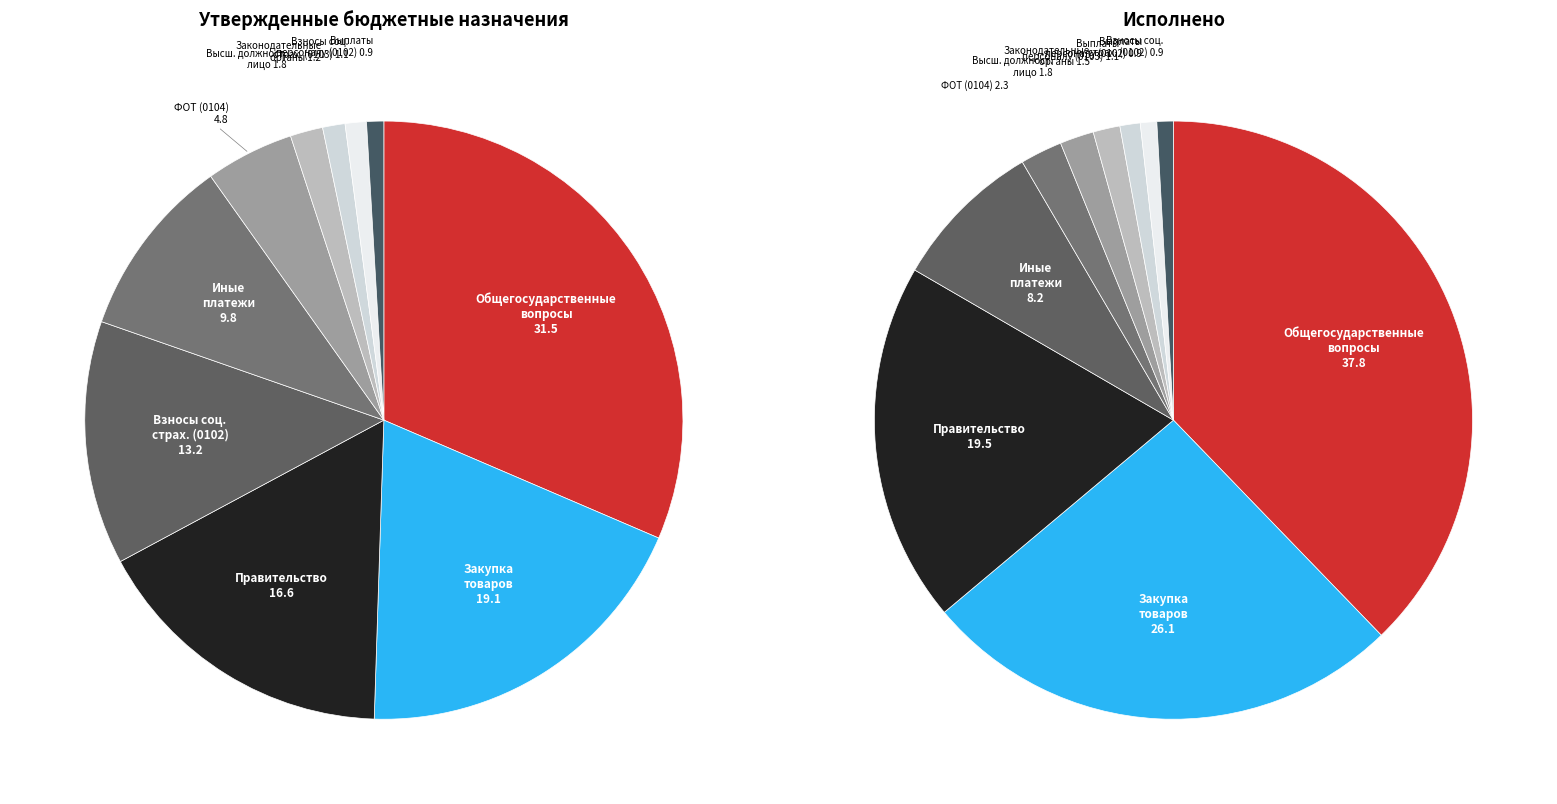

True or false: Расходы на выплаты персоналу (0103) accounts for 7% of the total.

False